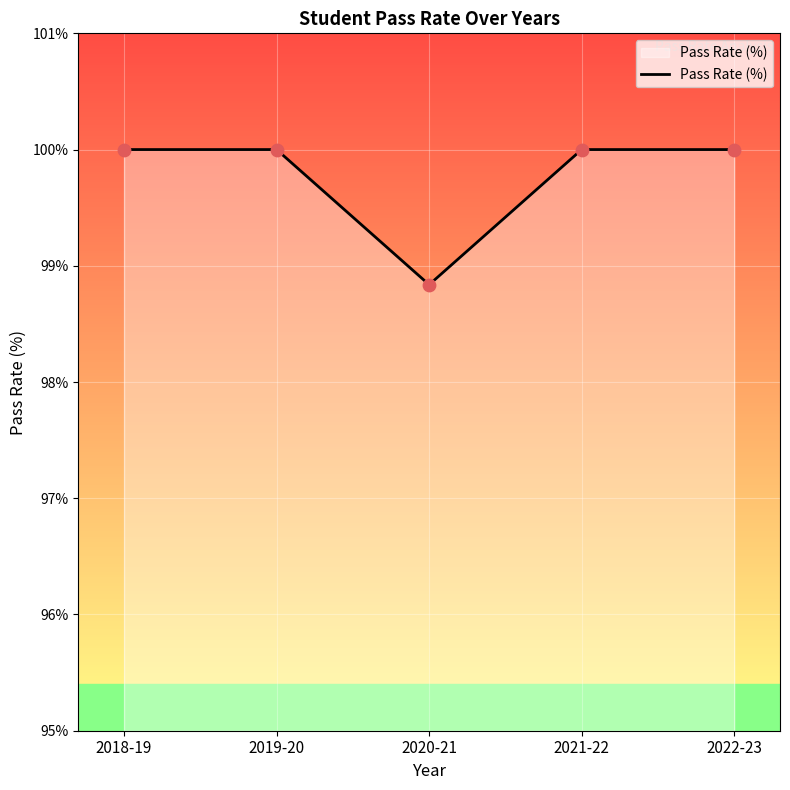

What is the change in value from 2019-20 to 2020-21?

-1.2